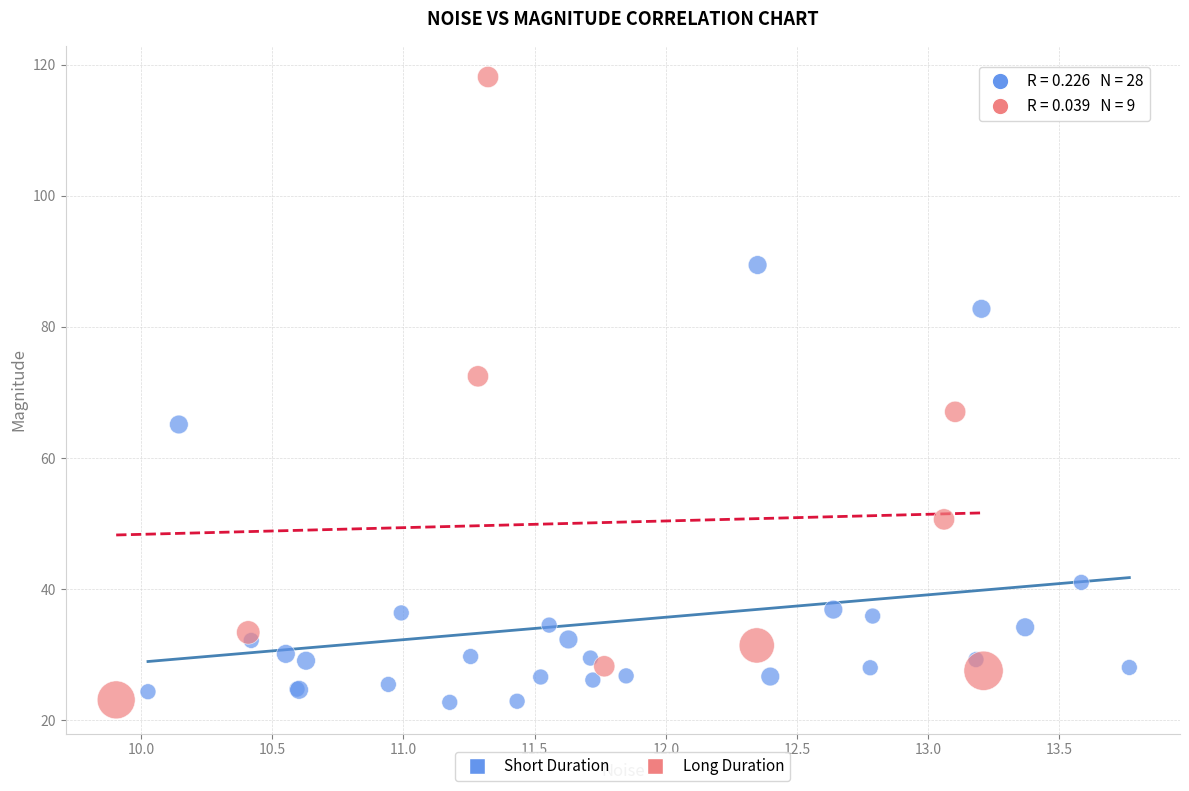

What are all the series names shown in the legend?

Short Duration, Long Duration